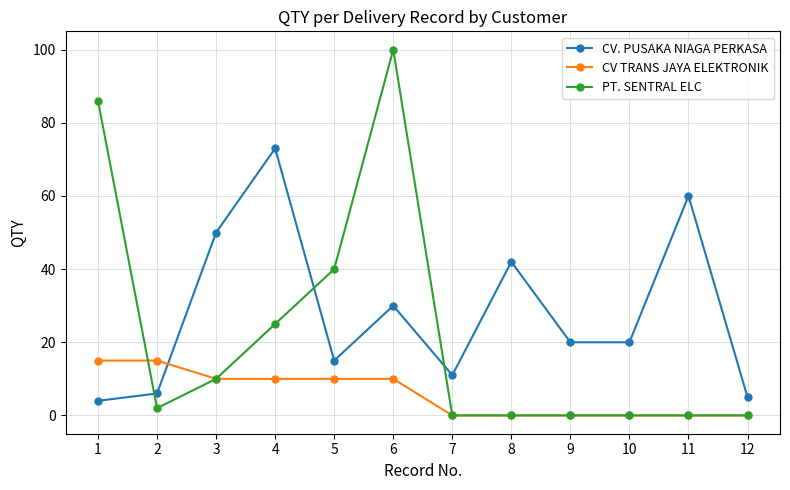

What is the value of the CV. PUSAKA NIAGA PERKASA point at the 7th from the left?

11